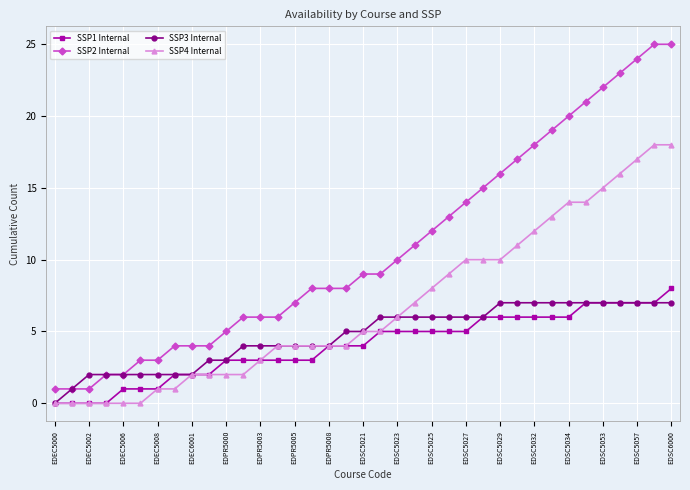

Which series has the largest total across all categories?

SSP2 Internal